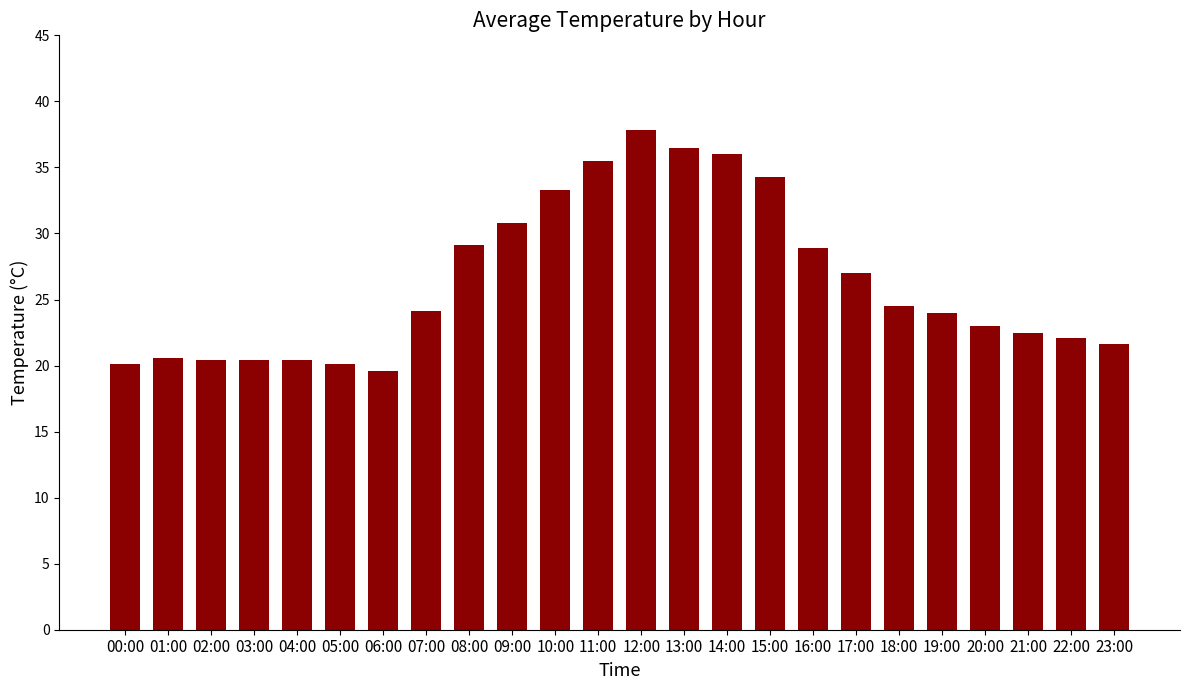

Is it true that the value at 23:00 is 29.6?

False